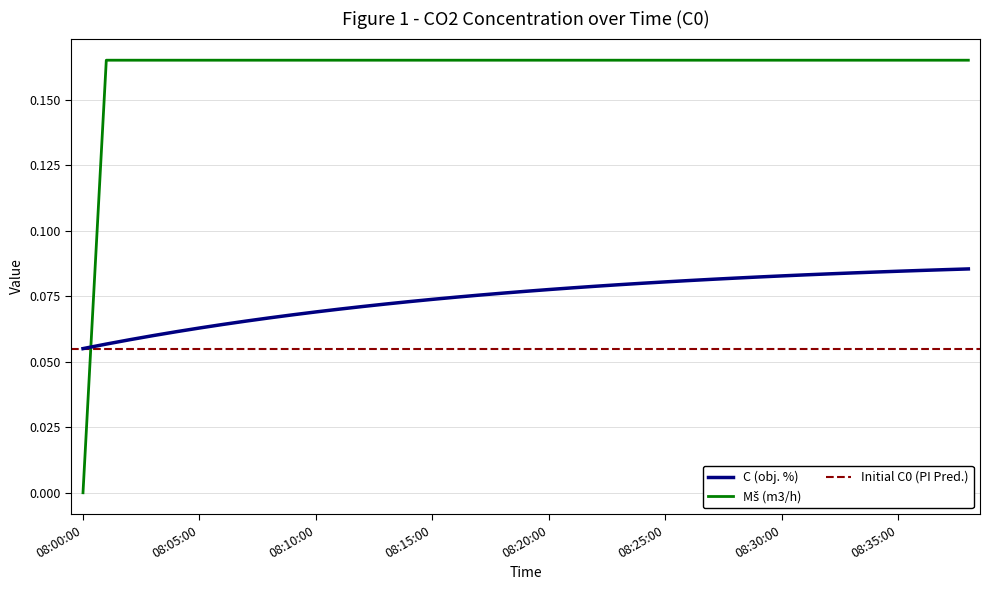

What is the total value across all series at 08:09:00?

0.2